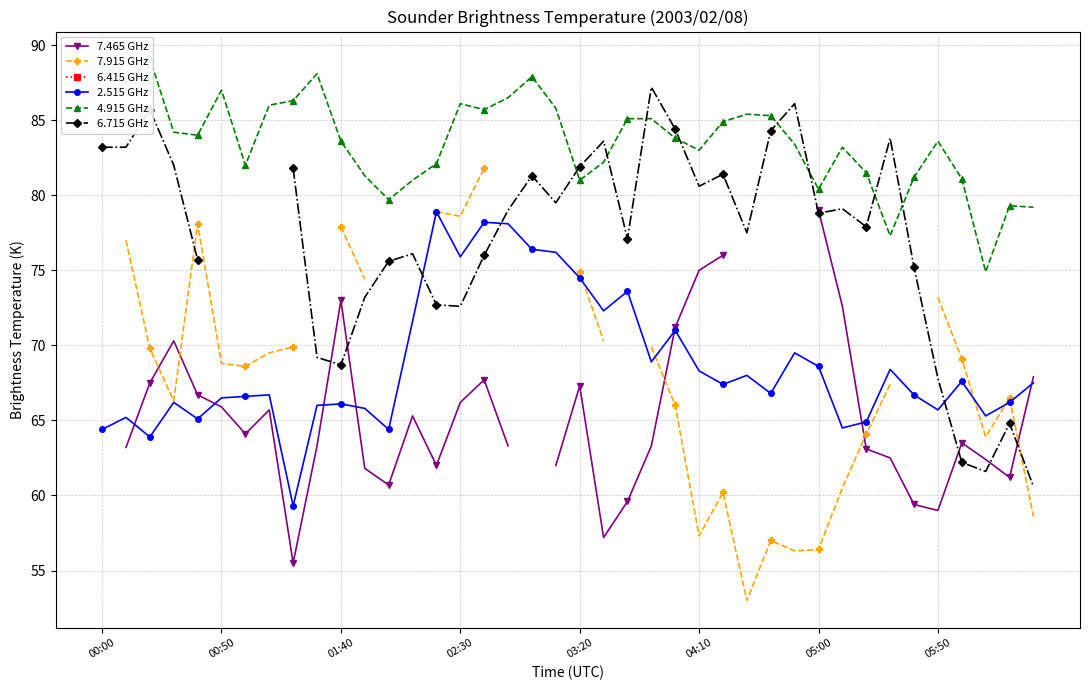

What is the smallest value displayed?

53.0